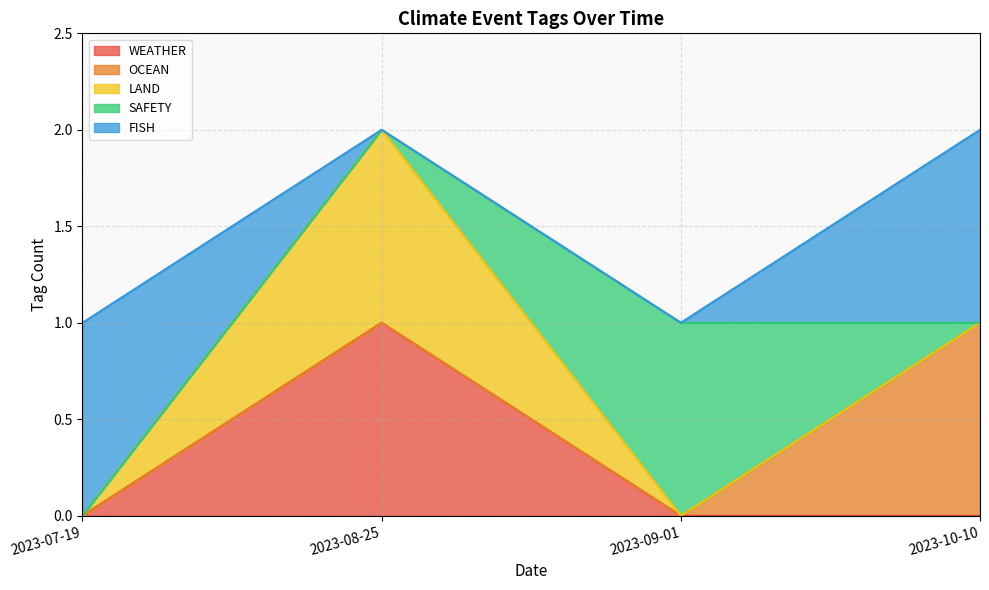

True or false: FISH and OCEAN cross at least once.

False